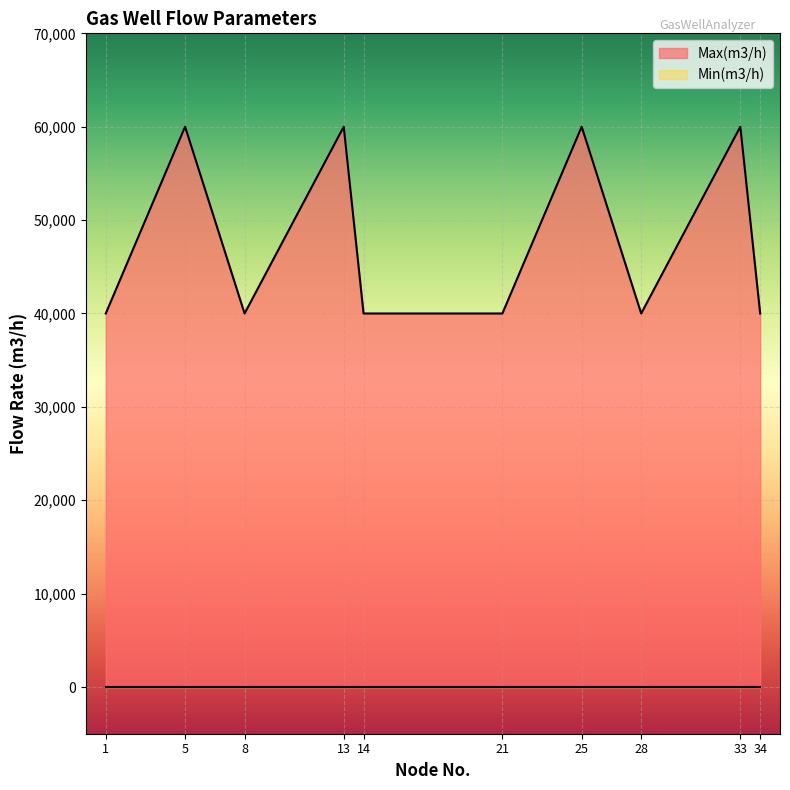

What is the smallest value displayed?

0